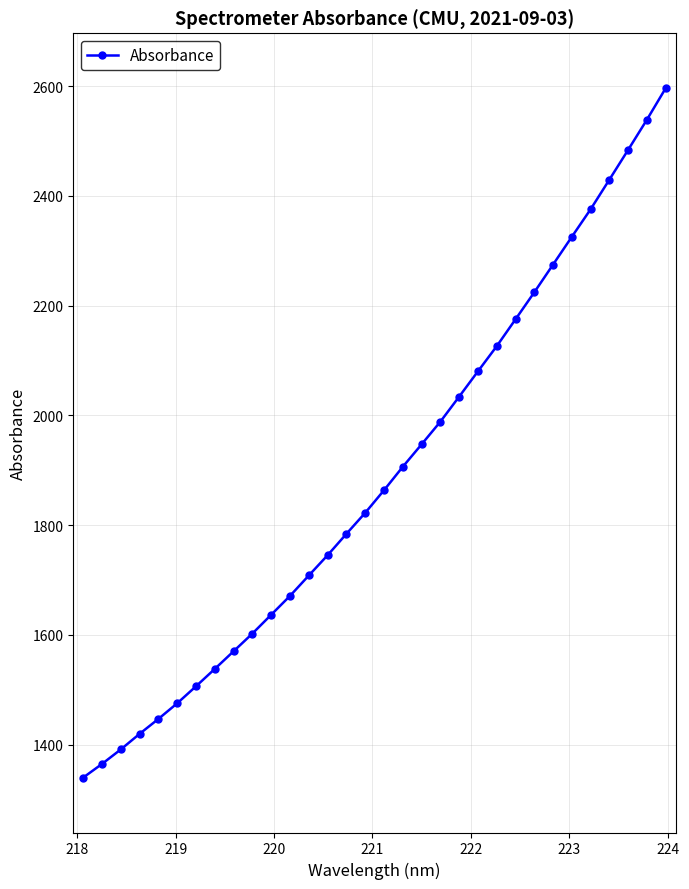

What is the value of the 26th point from the left?

2274.8